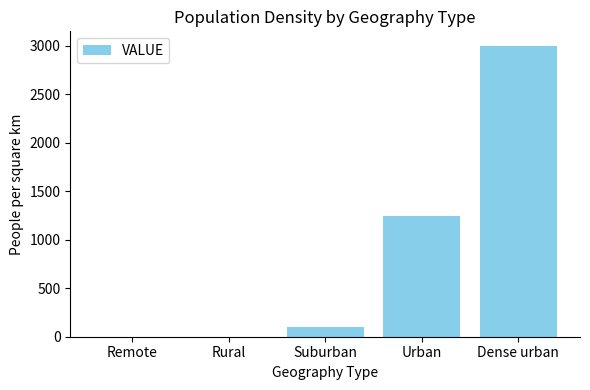

What is the sum of all values?

4350.2